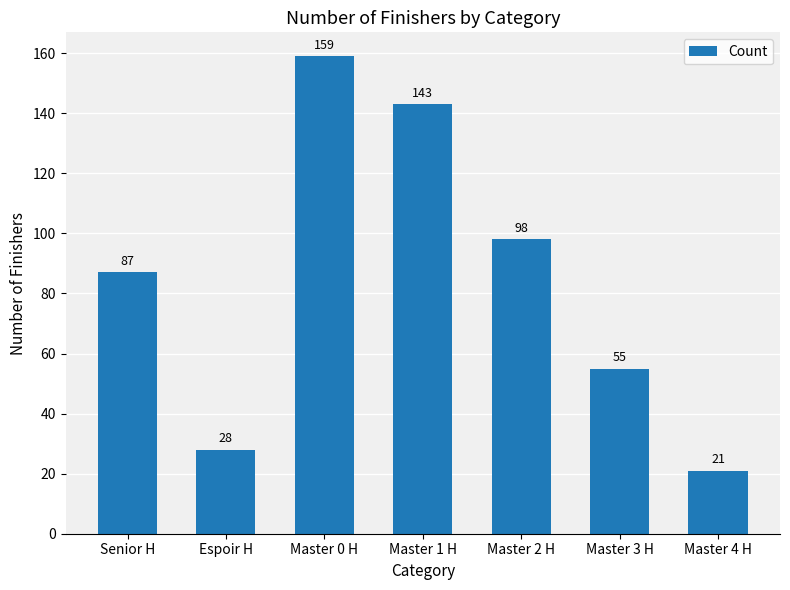

The chart shows a value of 55 at Master 3 H. True or false?

True